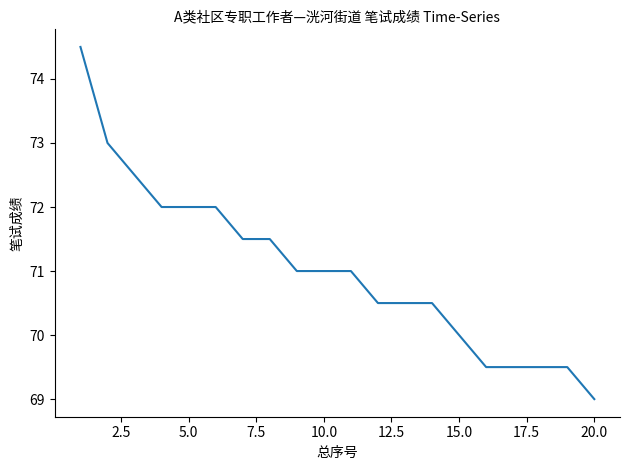

What is the greatest value displayed?

74.5